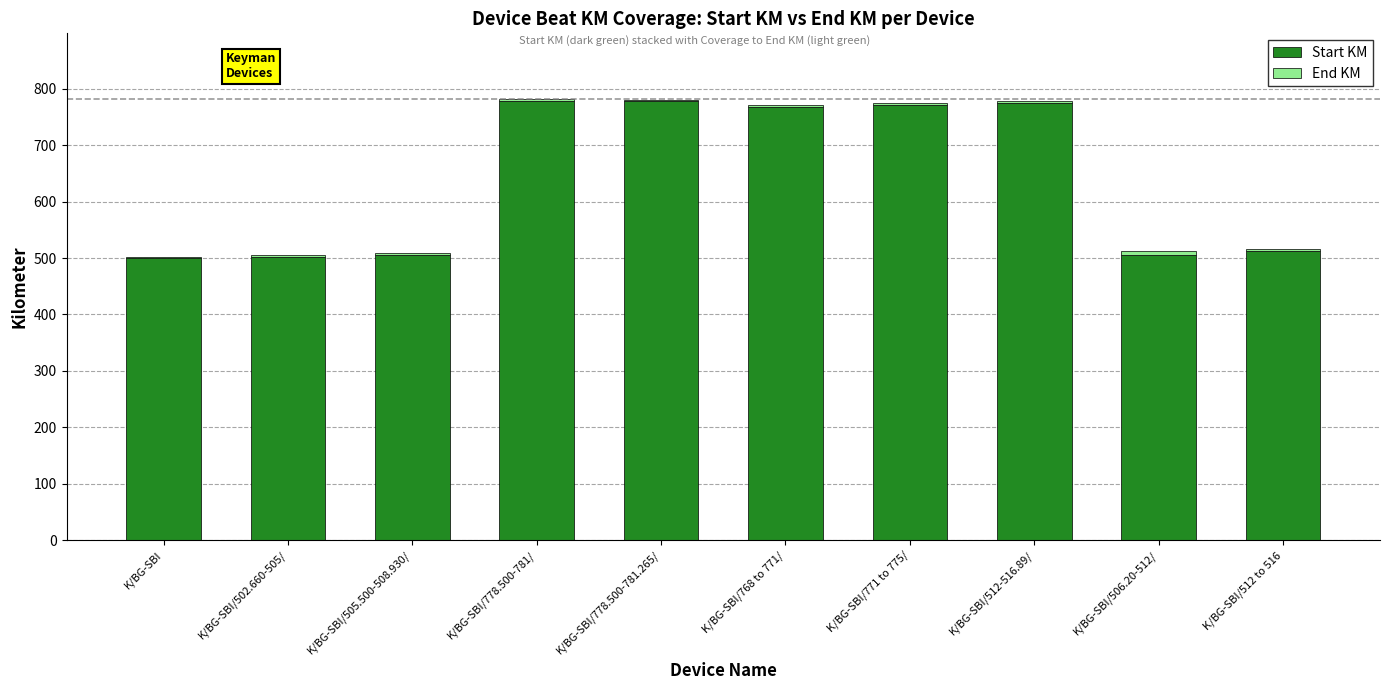

True or false: Start KM has a value of 778.5 at K/BG-SBI/778.500-781/.

True